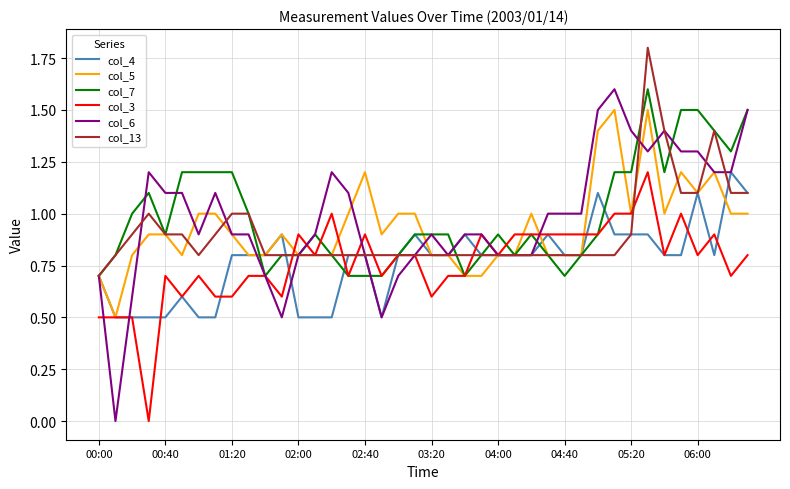

Is this an area chart (filled region under the line)?

No